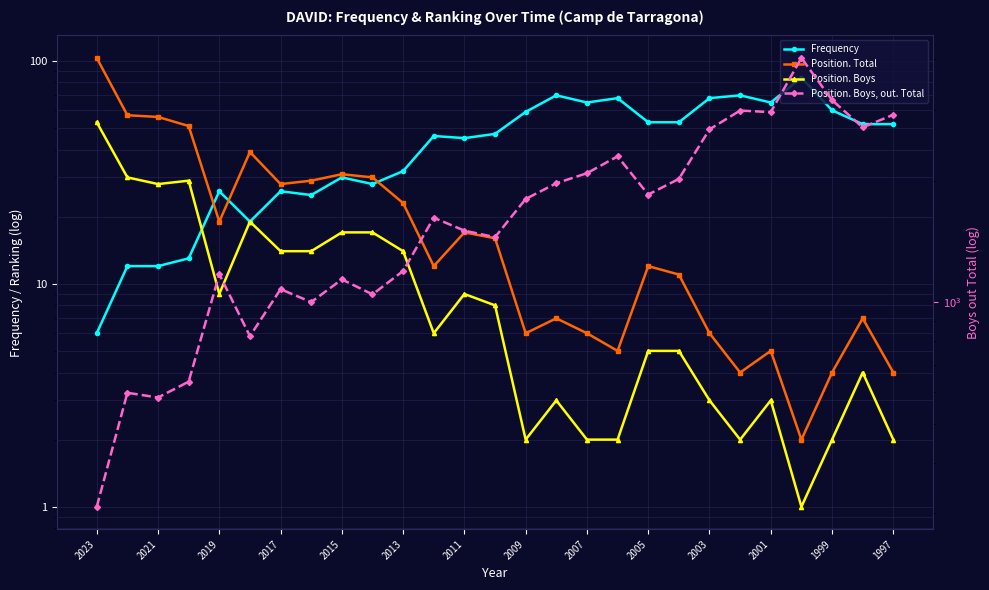

The Position. Boys, out. Total series shows 1739 at 2015. True or false?

False